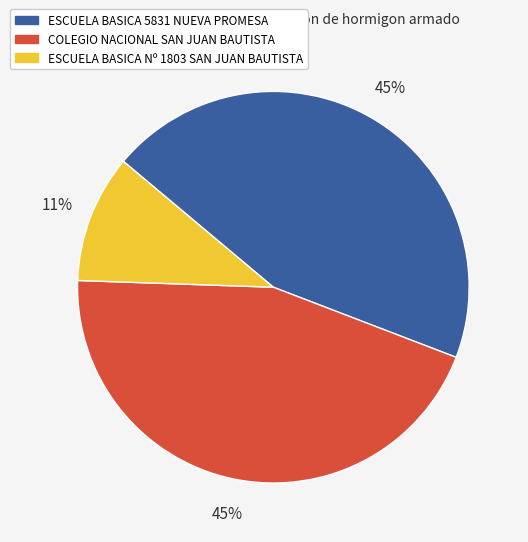

Combined, do ESCUELA BASICA Nº 1803 SAN JUAN BAUTISTA and ESCUELA BASICA 5831 NUEVA PROMESA account for over 50%?

Yes